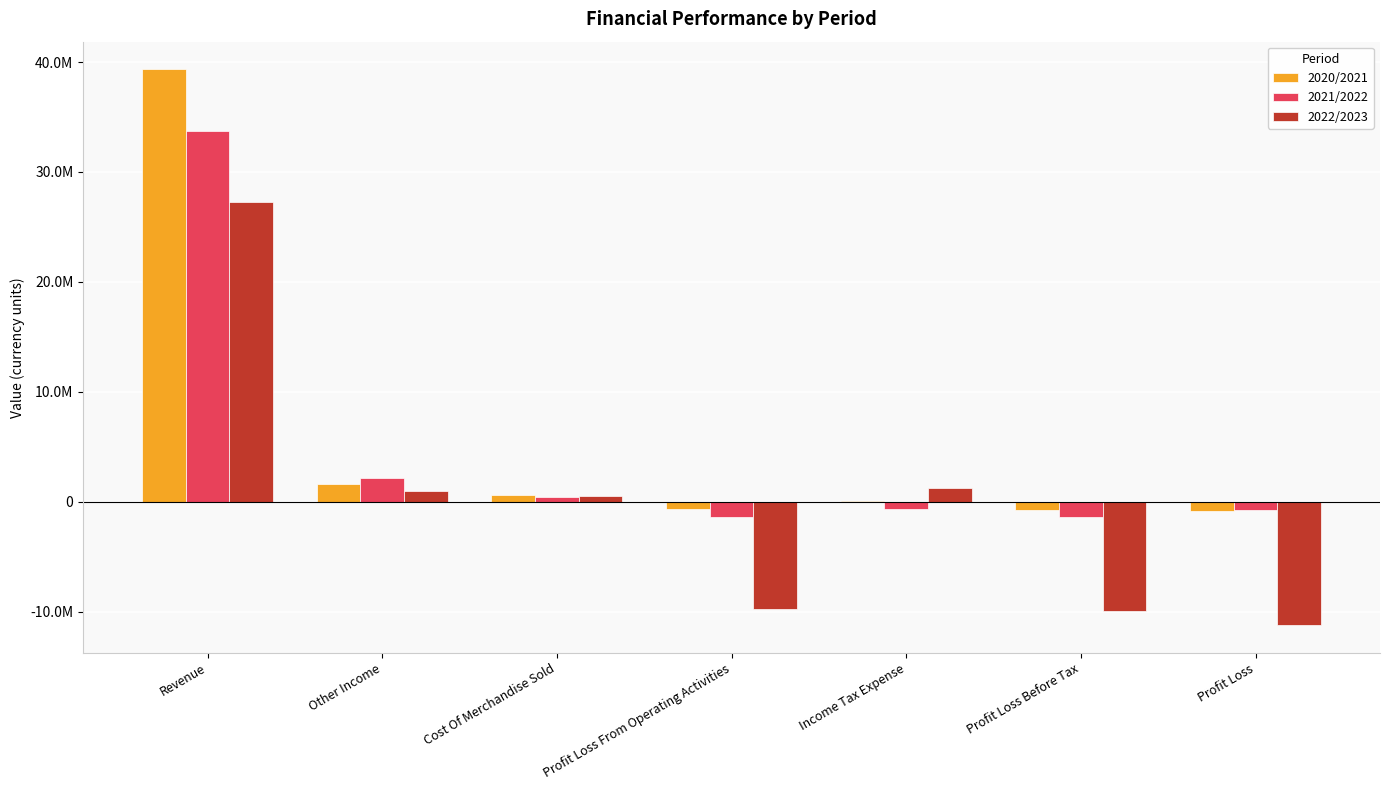

What are all the series names shown in the legend?

2020/2021, 2021/2022, 2022/2023